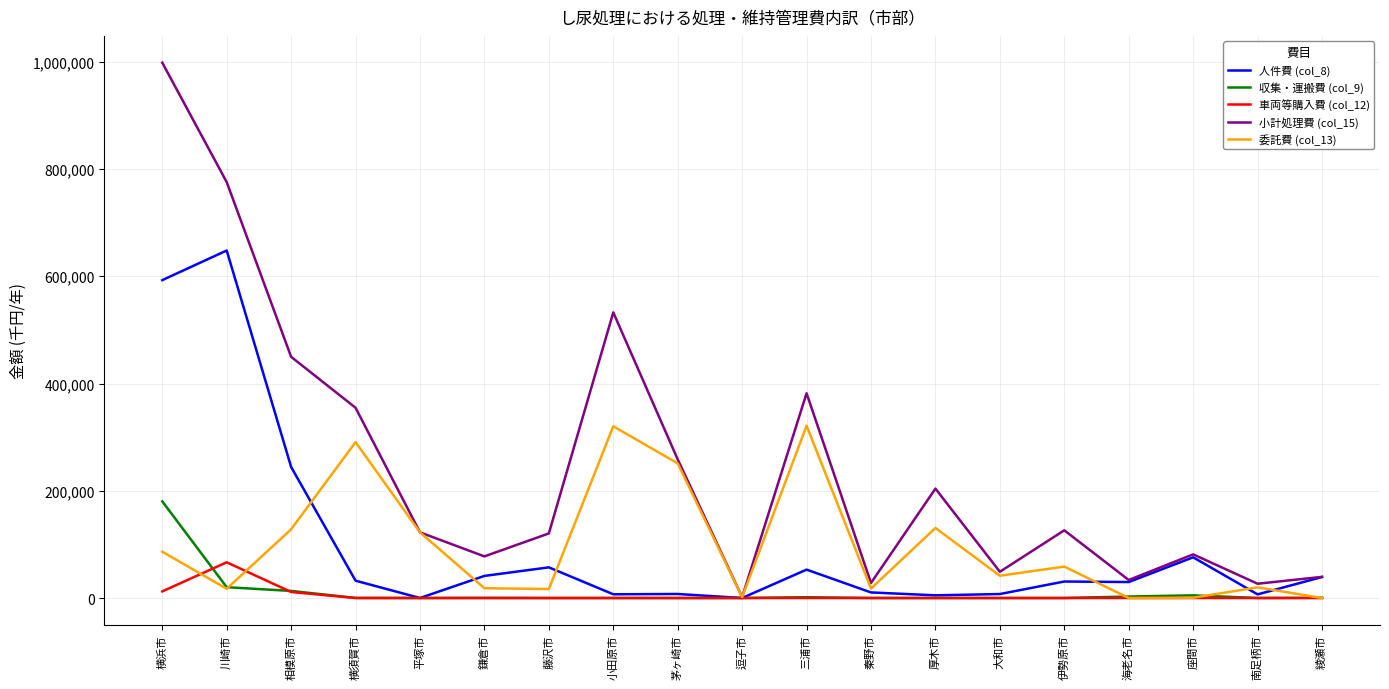

What is the total value across all series at 平塚市?

244932